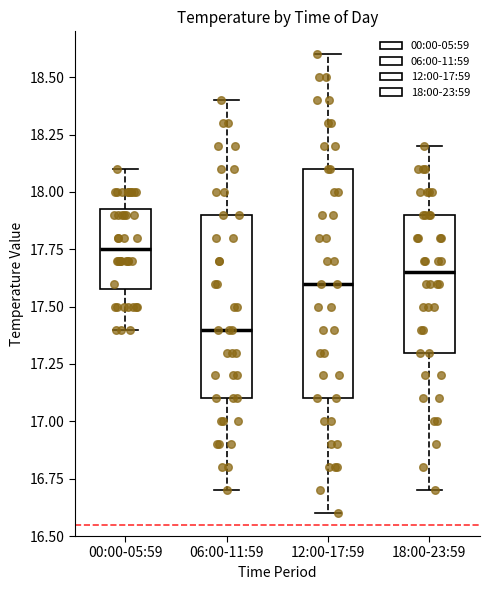

Where does the lower whisker of the box for 18:00-23:59 end on the y-axis? The values are not printed on the chart, so give them approximately, as read against the axis.

16.70